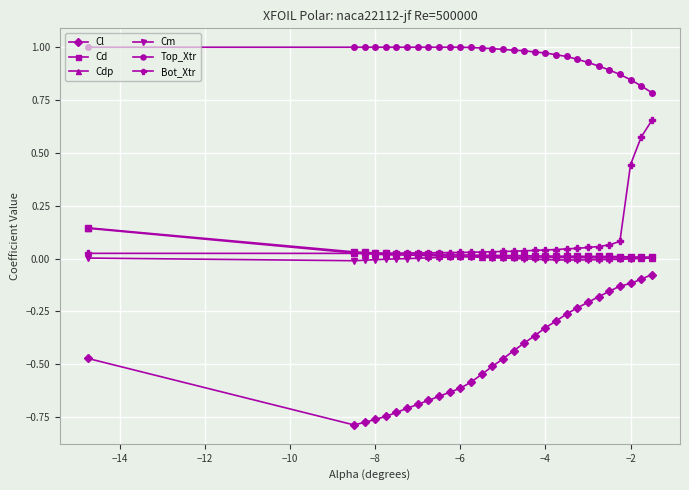

Which series has the widest spread of values?

Cl